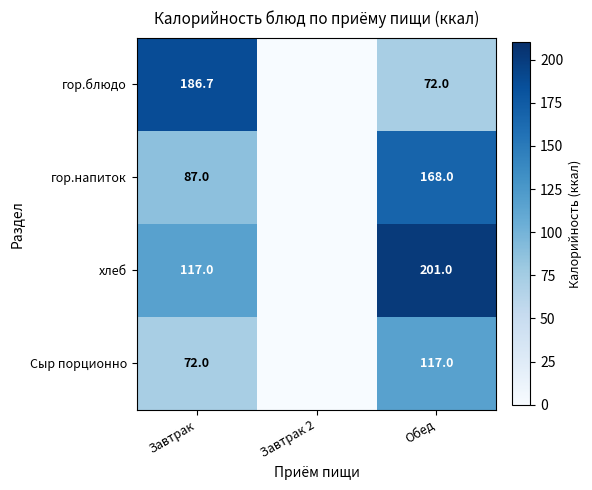

At which category is the sum across all series the highest?

Обед